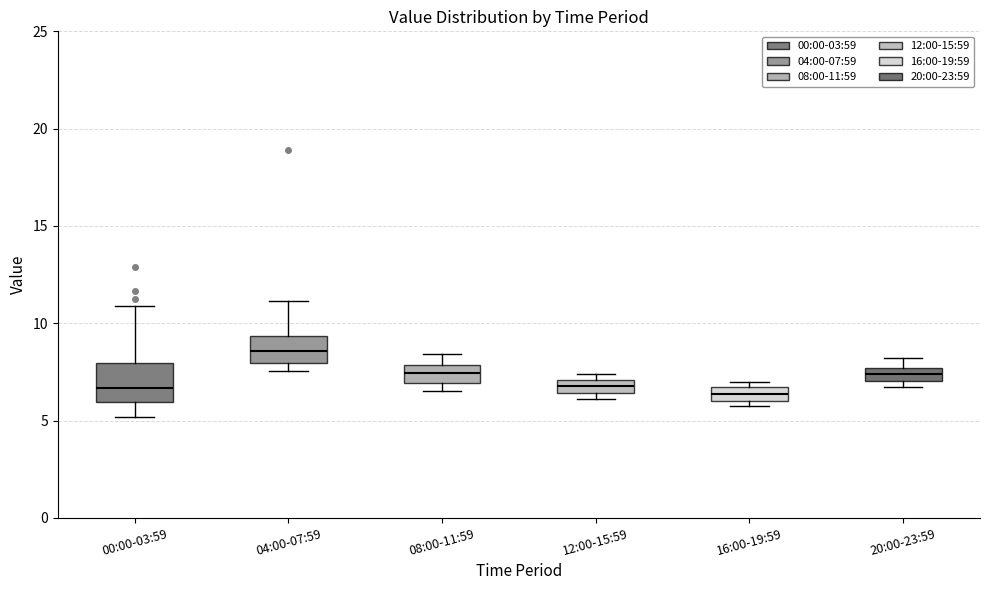

Where is the upper edge of the box for 00:00-03:59 on the y-axis? The values are not printed on the chart, so give them approximately, as read against the axis.

8.0